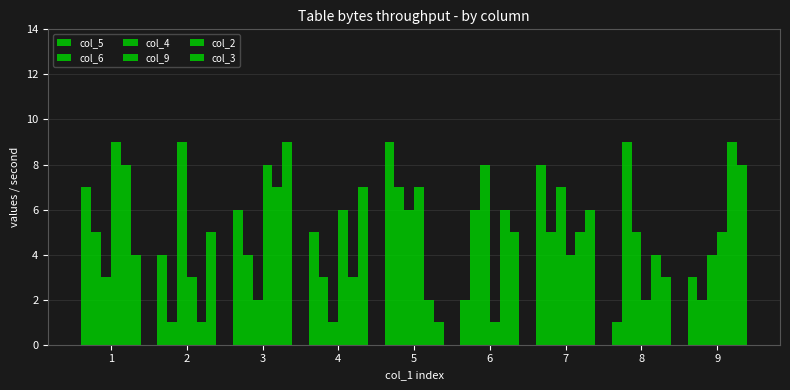

Which category has the lowest value in the col_4 series?

4